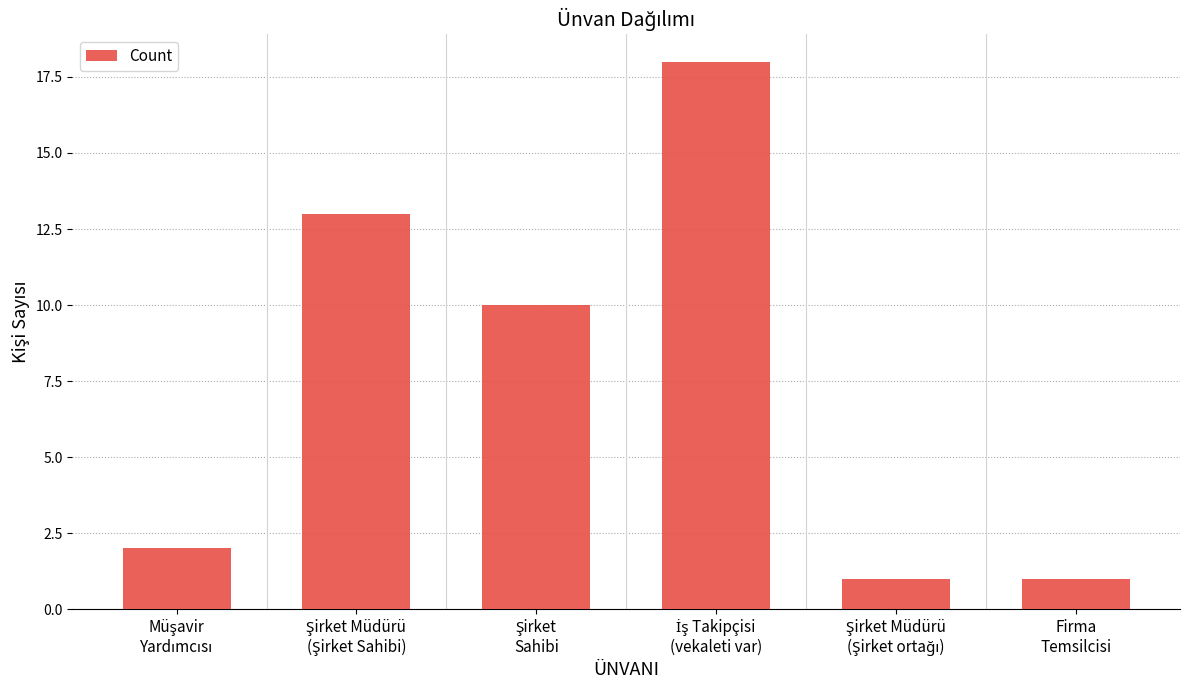

What is the maximum value shown in the chart?

18